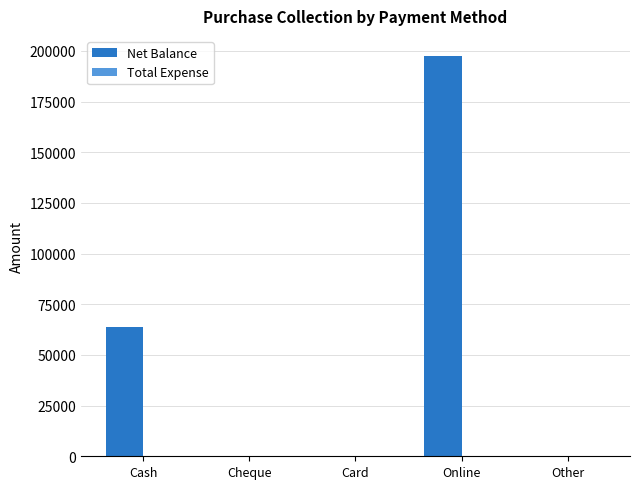

Where is the data nearest to the value 98760?

Cash